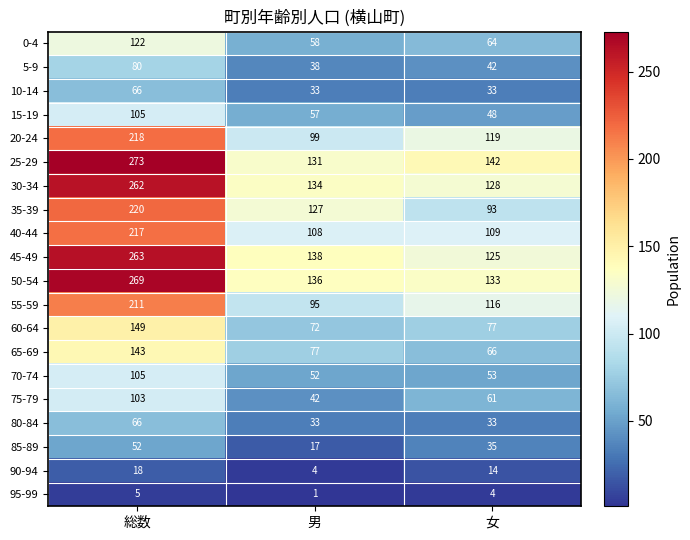

What is the maximum value shown in the chart?

273